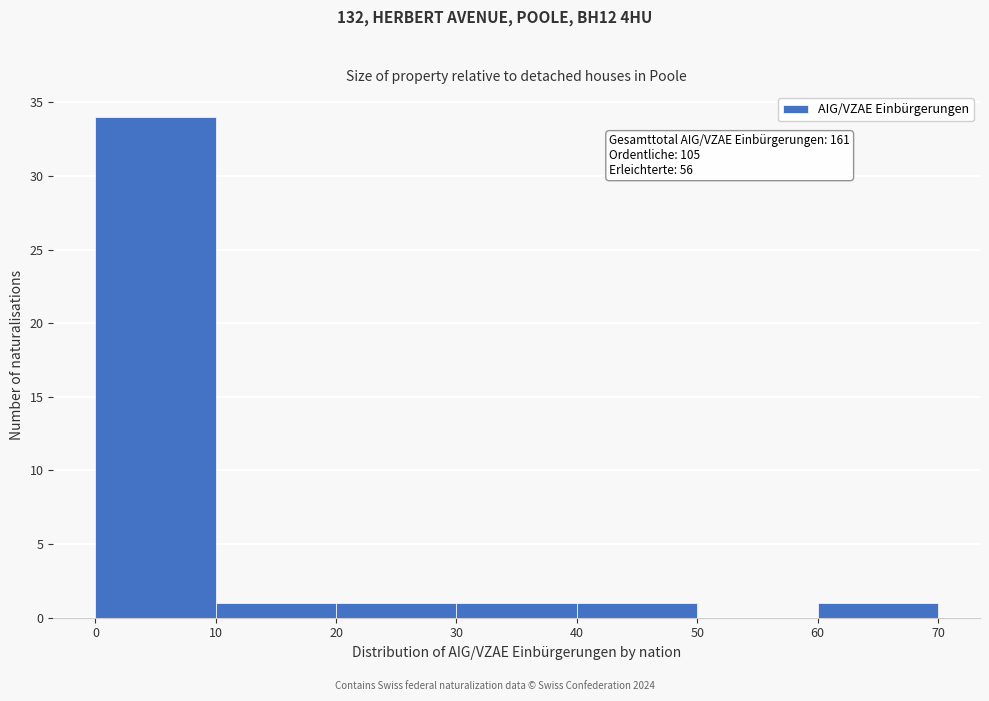

Which range on the x-axis has the tallest bar?

0 to 10